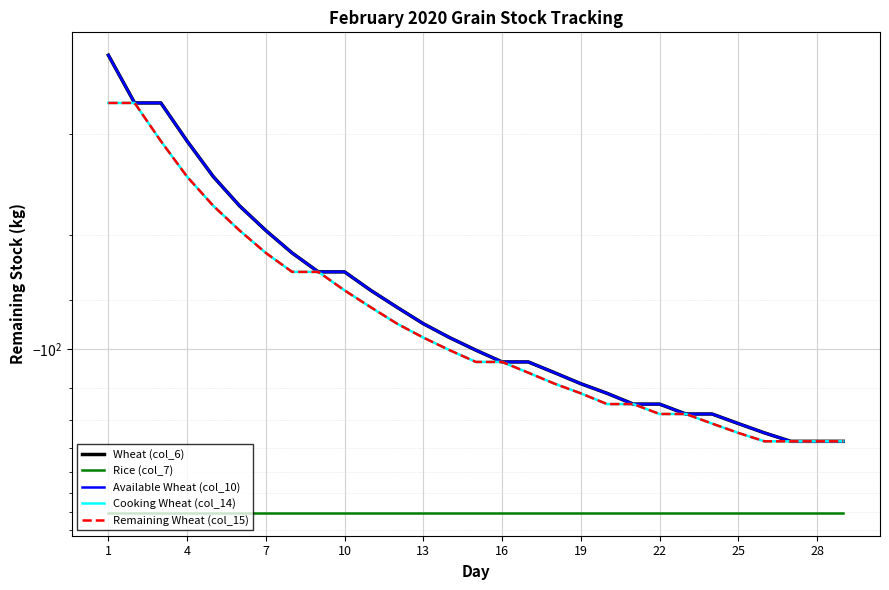

What is the lowest value of the Available Wheat (col_10) series?

-162.1